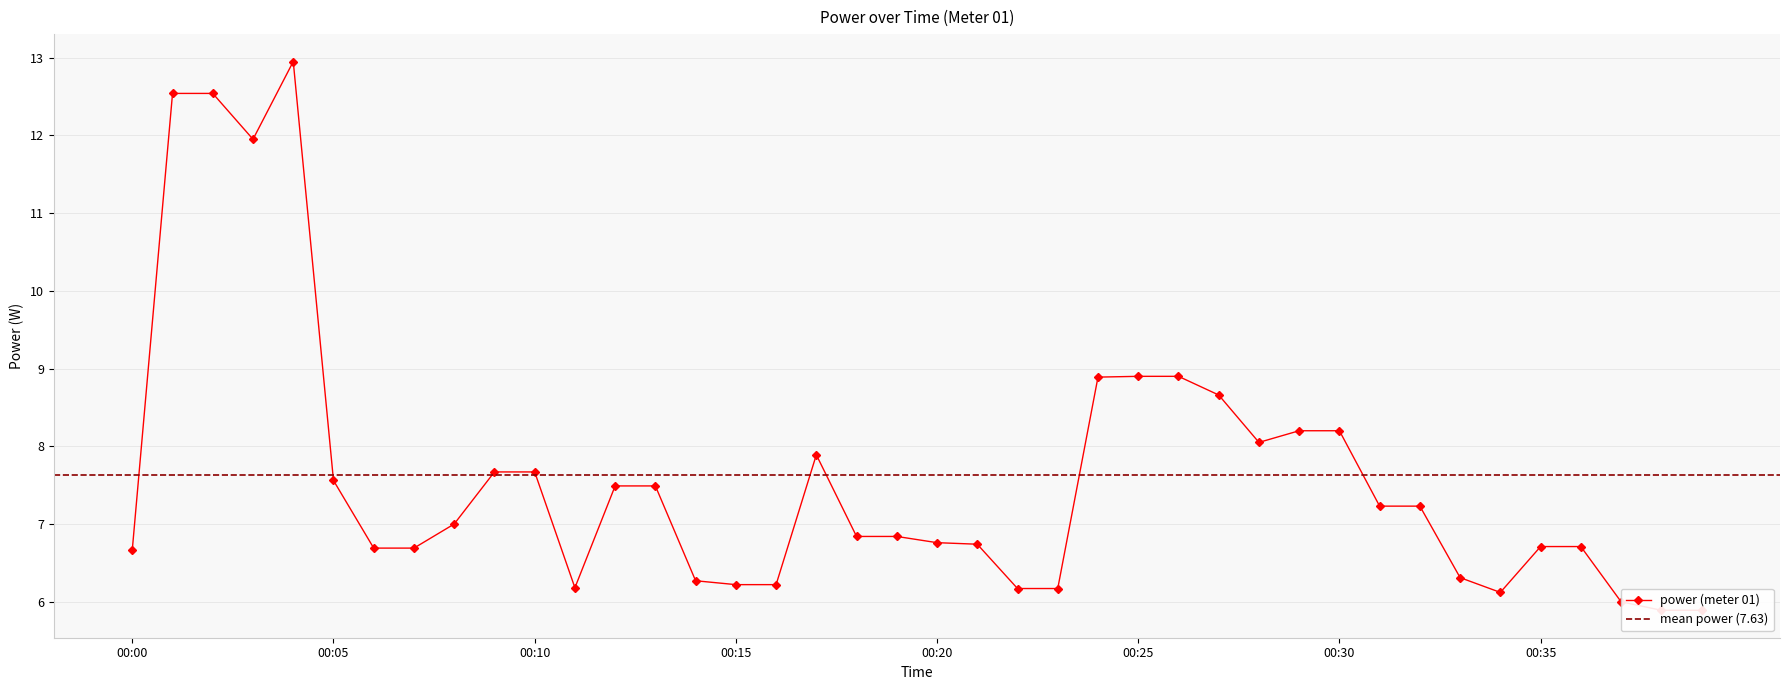

At which category does the chart reach its peak across all series?

00:04